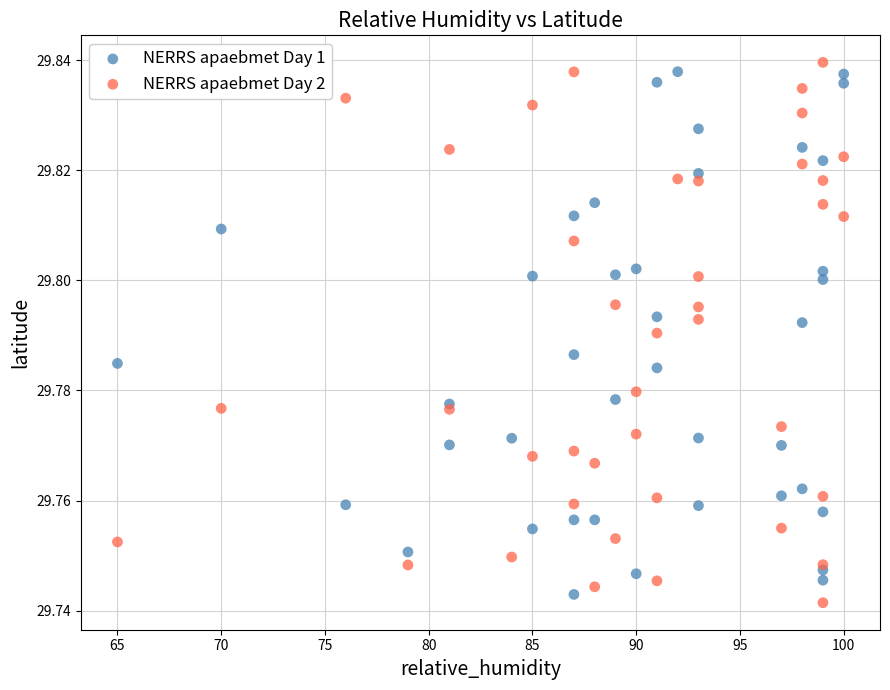

What are all the series names shown in the legend?

NERRS apaebmet Day 1, NERRS apaebmet Day 2